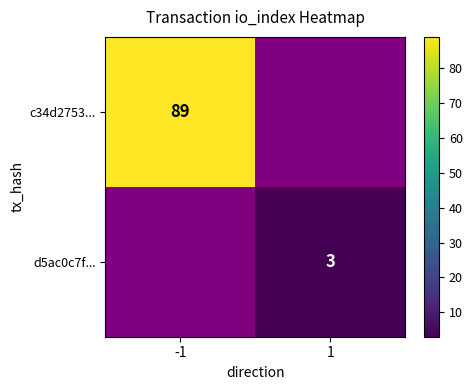

The value of d5ac0c7f... at 1 is 3. True or false?

True